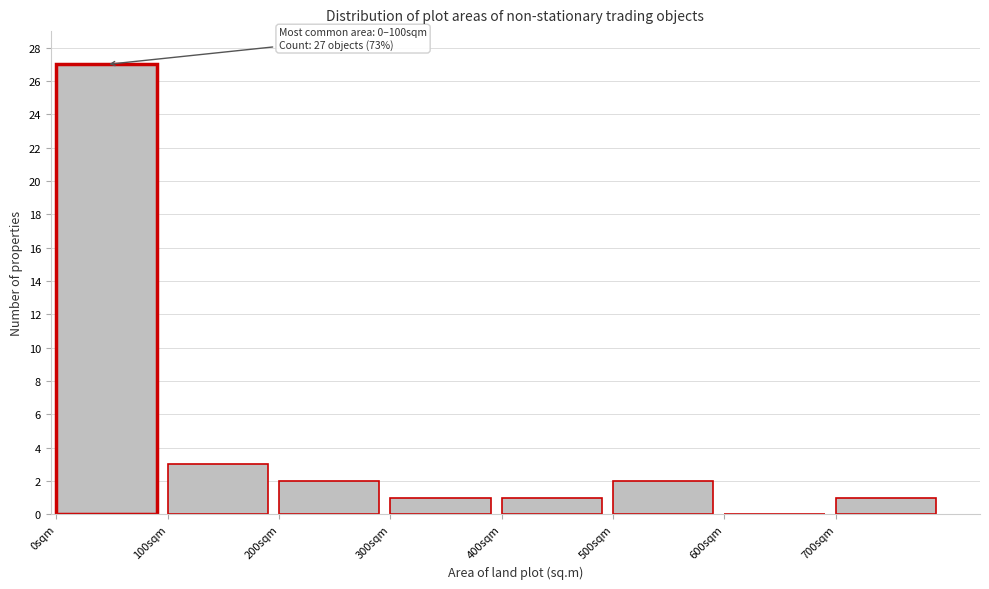

Over which range of the x-axis is the bar tallest?

0 to 100